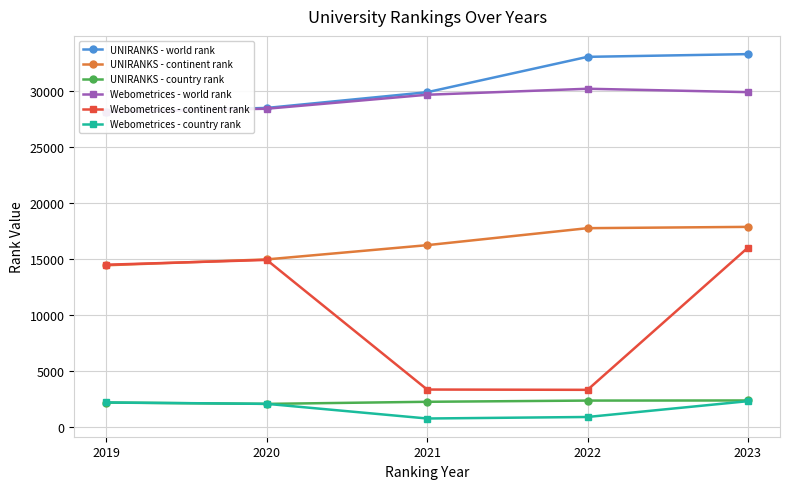

What is the approximate value of Webometrices - continent rank at 2023, to the nearest 100?

16000